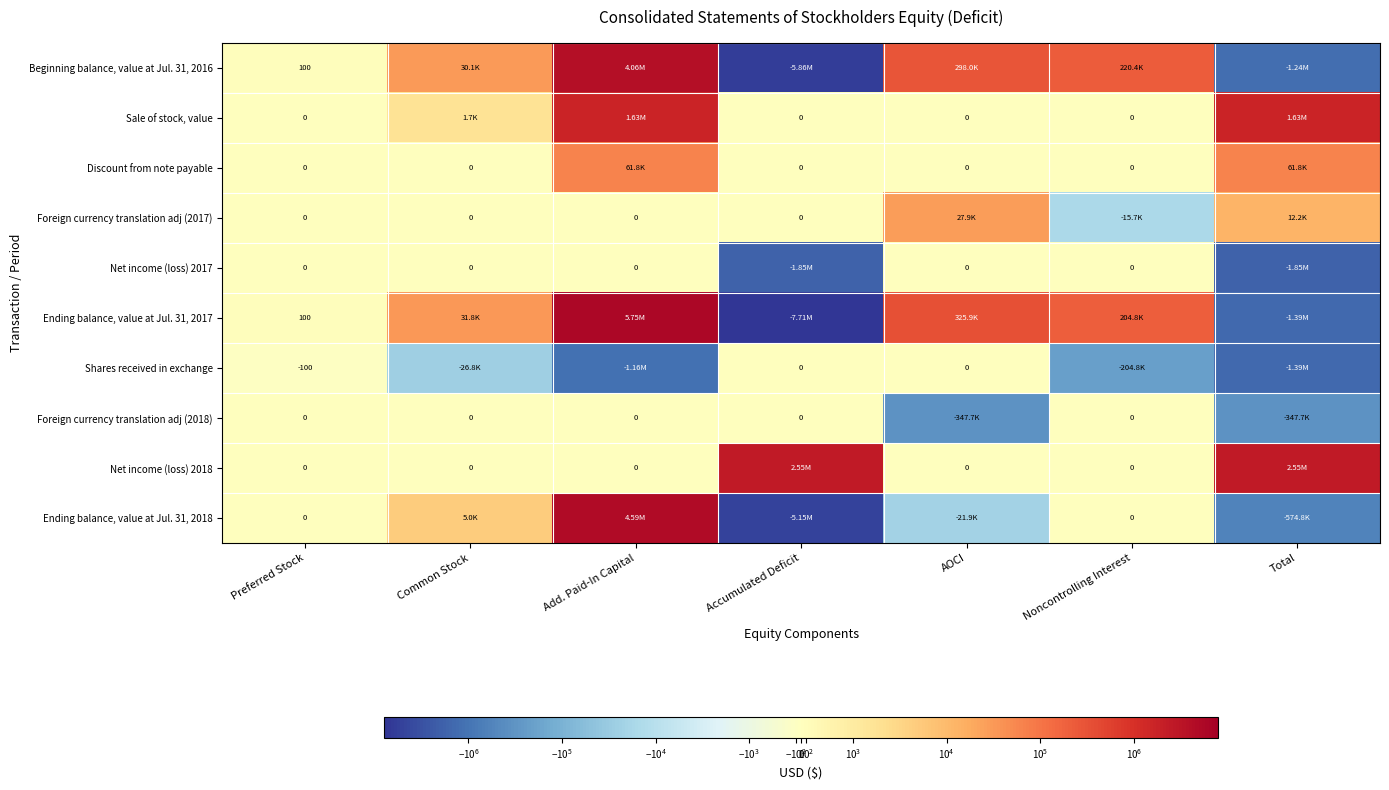

List the series in order of their peak value, highest first.

Ending balance, value at Jul. 31, 2017, Ending balance, value at Jul. 31, 2018, Beginning balance, value at Jul. 31, 2016, Net income (loss) 2018, Sale of stock, value, Discount from note payable, Foreign currency translation adj (2017), Net income (loss) 2017, Shares received in exchange, Foreign currency translation adj (2018)